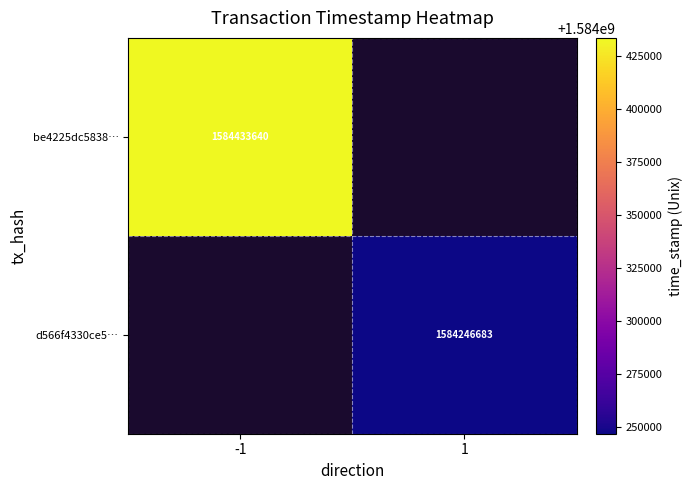

The value of be4225dc5838… at -1 is 2831122604. True or false?

False